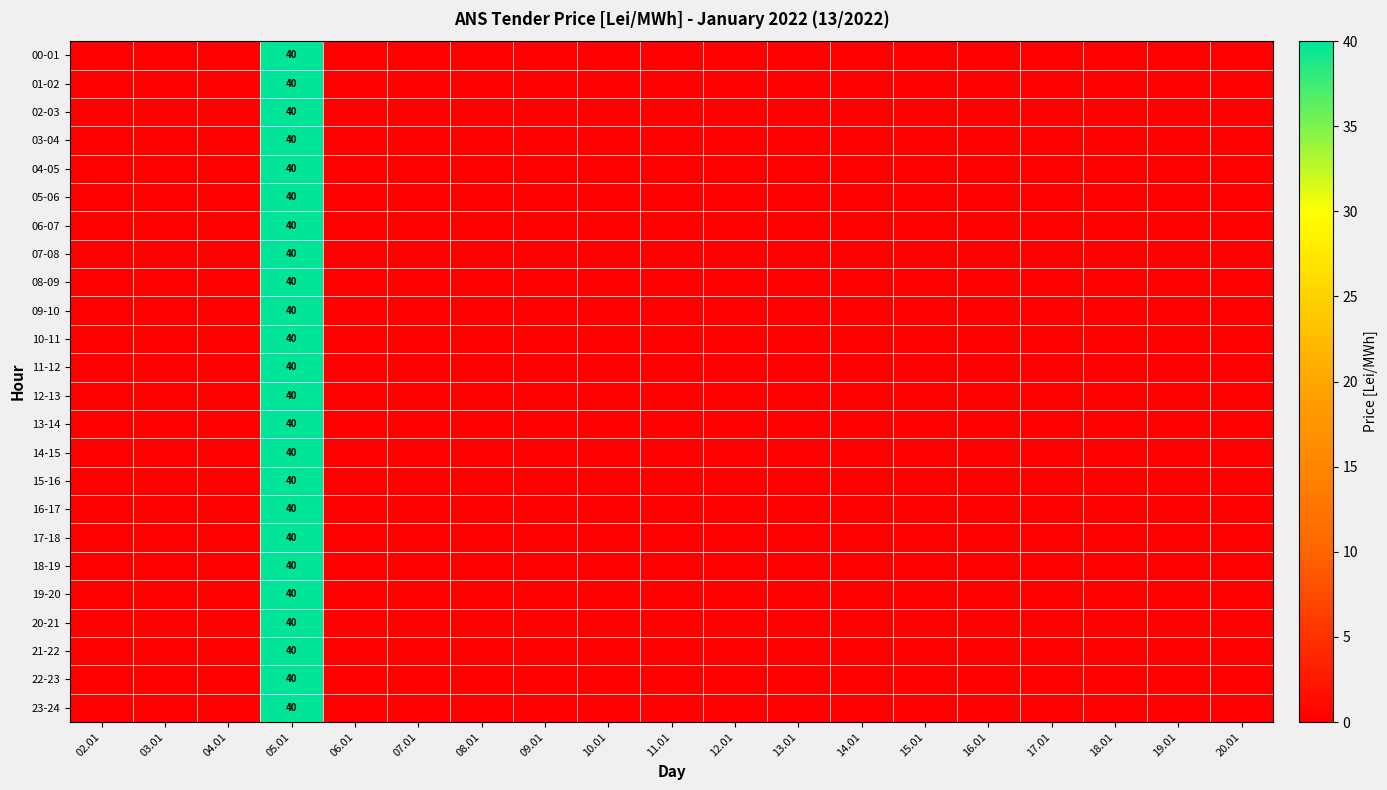

The value of 13-14 at 05.01 is 25. True or false?

False